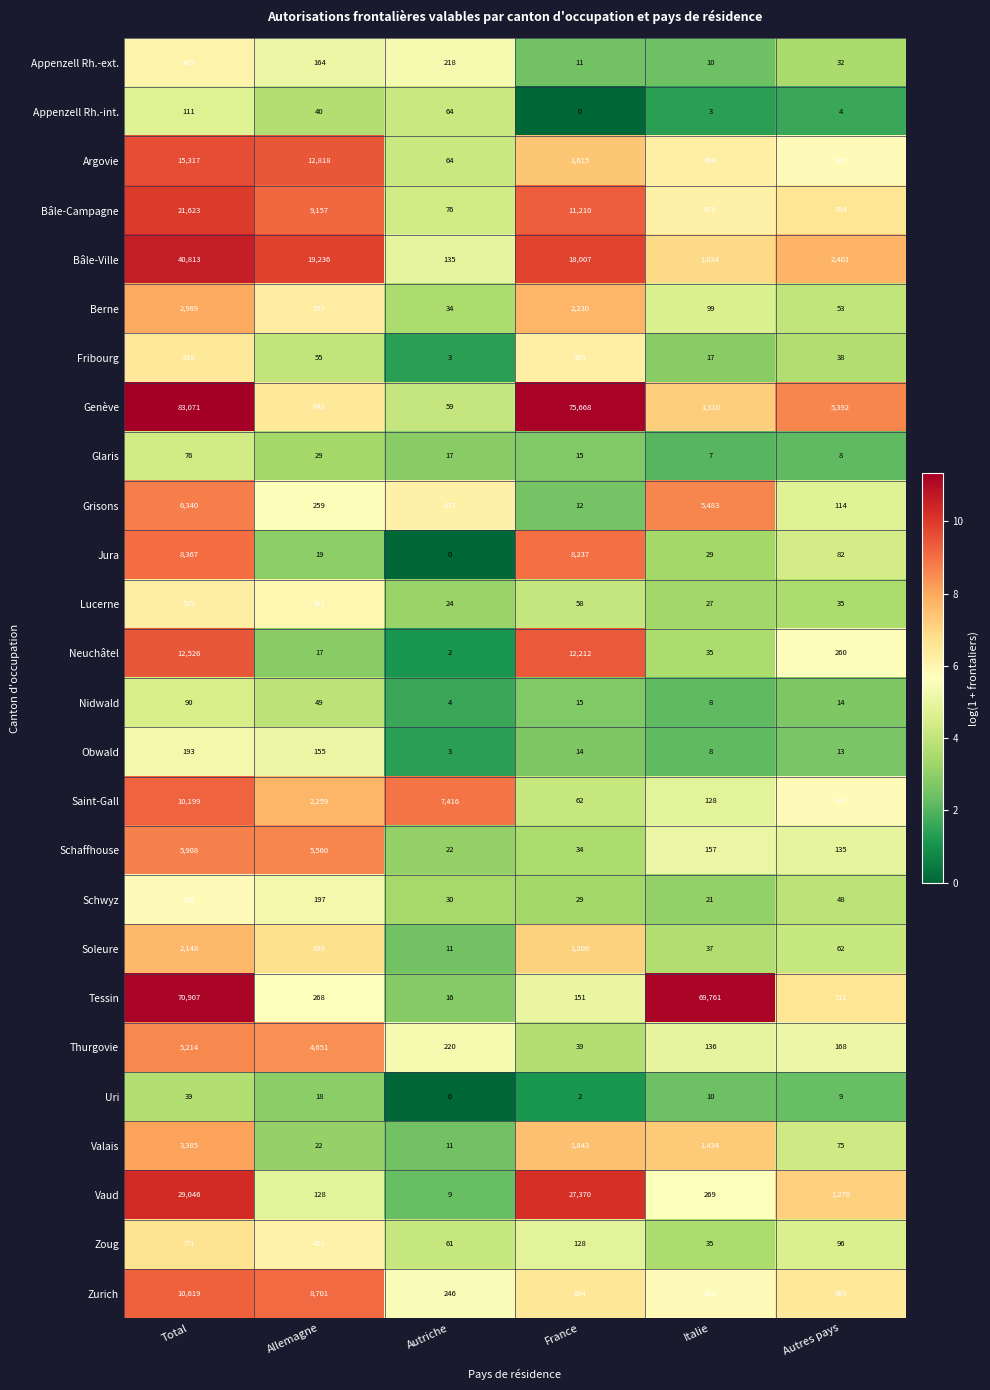

Which label corresponds to the largest value in the chart?

Total